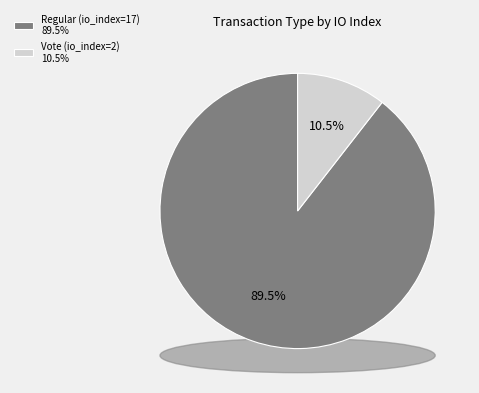

Is Vote (io_index=2) the majority of the pie?

No